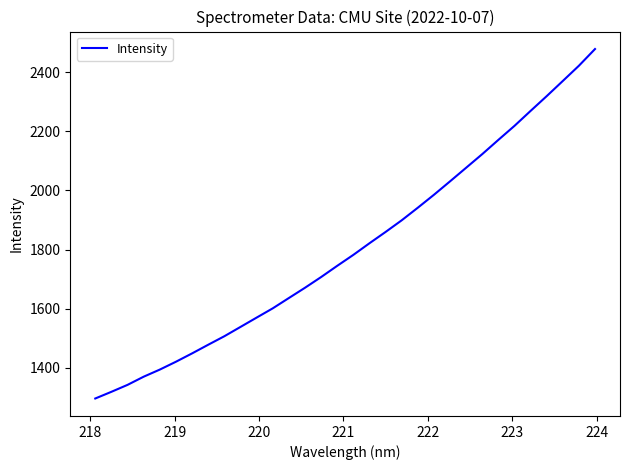

What is the sum of all values?

57816.4